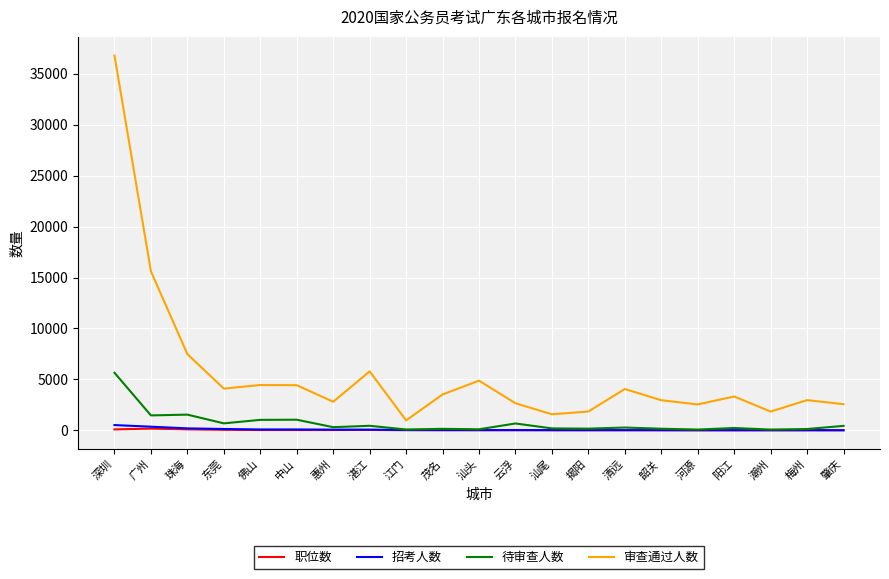

Which series changed the most between 湛江 and 清远?

审查通过人数